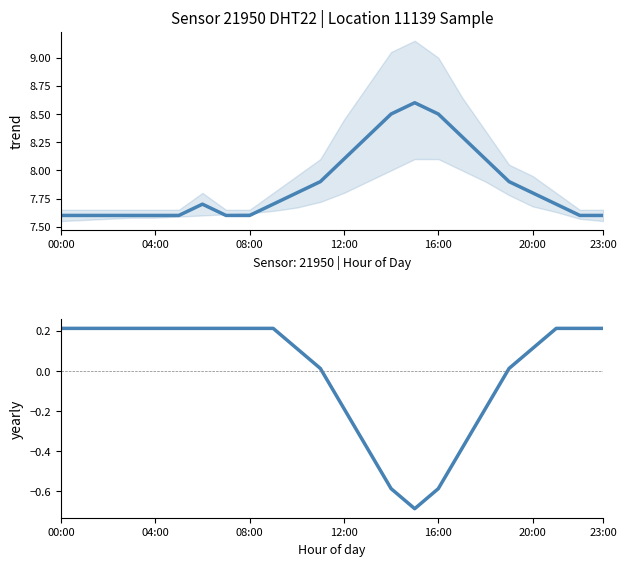

True or false: temperature and humidity (deviation) intersect in this chart.

False